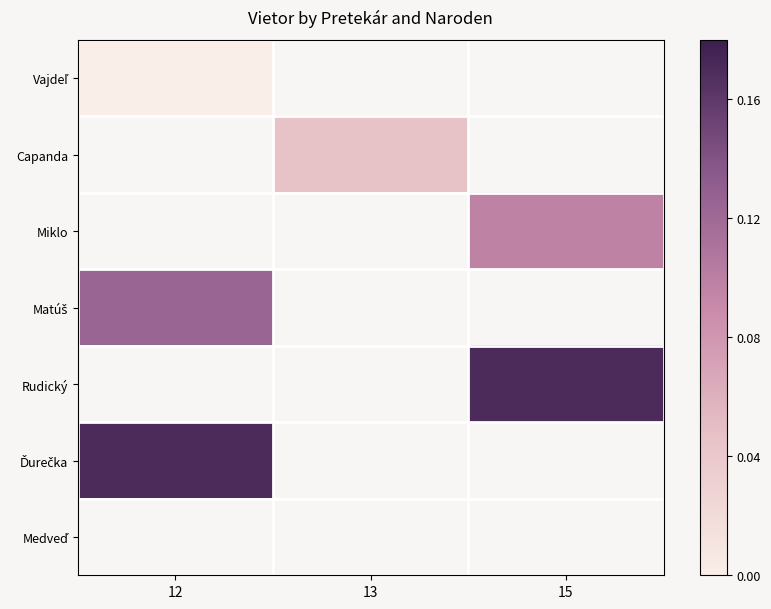

What is the maximum value shown in the chart?

0.2